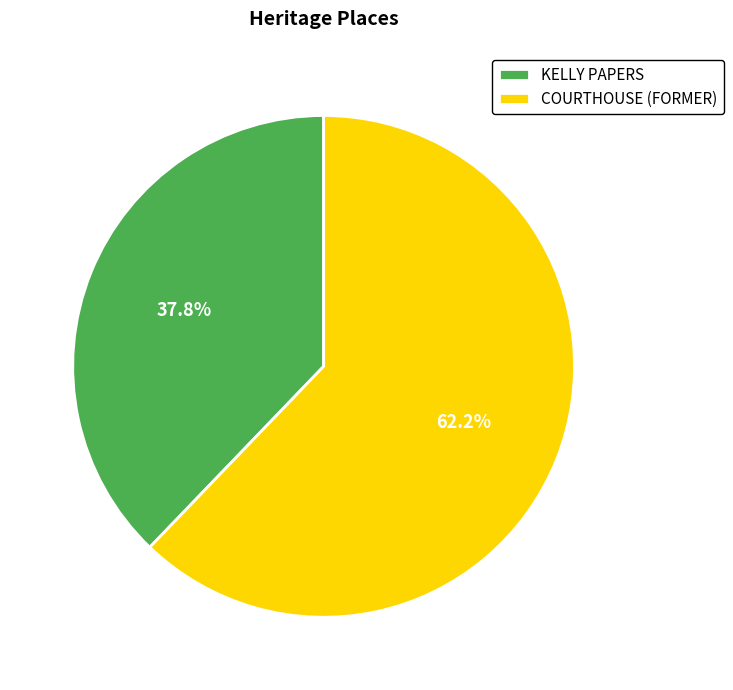

Which slice is the smallest?

KELLY PAPERS